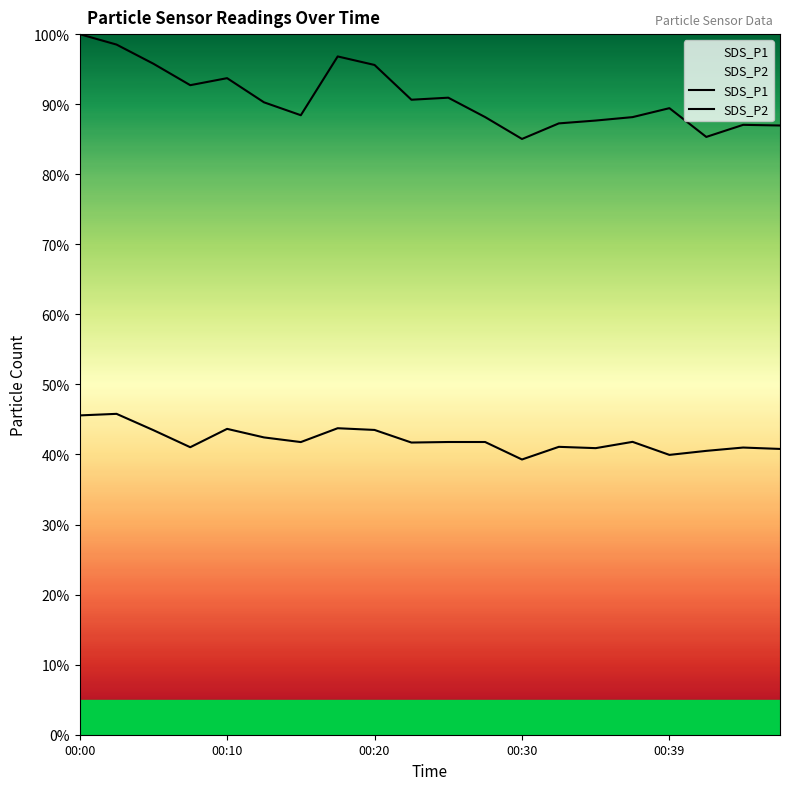

True or false: SDS_P1 and SDS_P2 intersect in this chart.

False